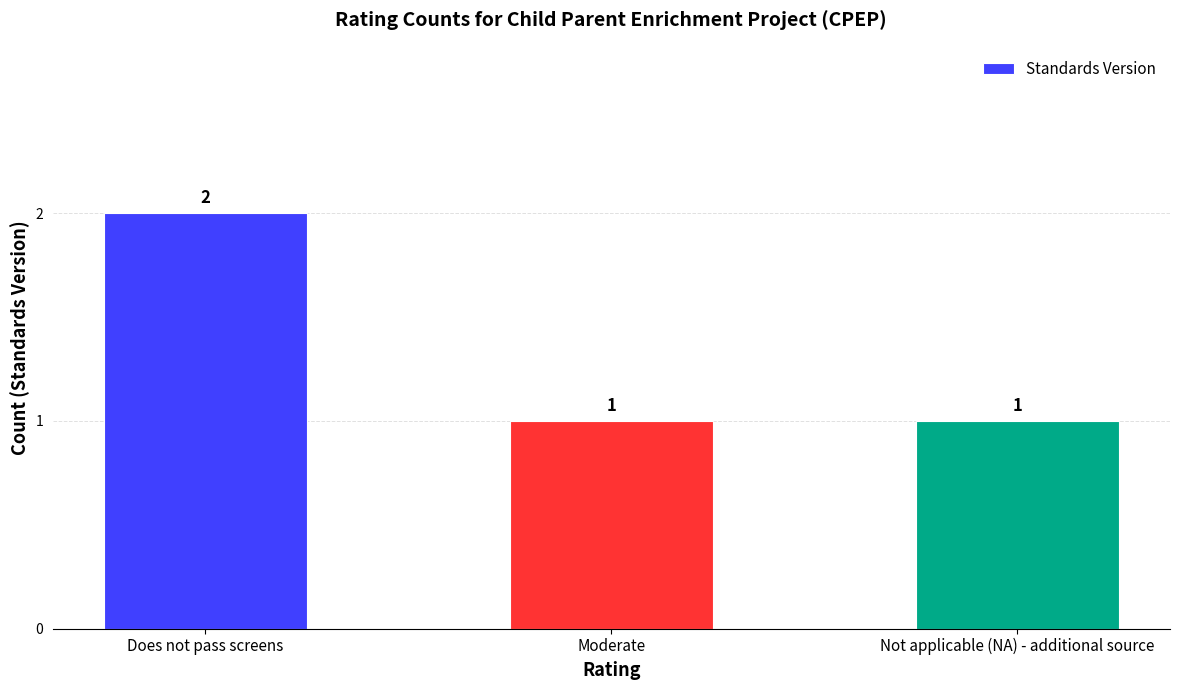

Count the values in the range 1 to 2.

3